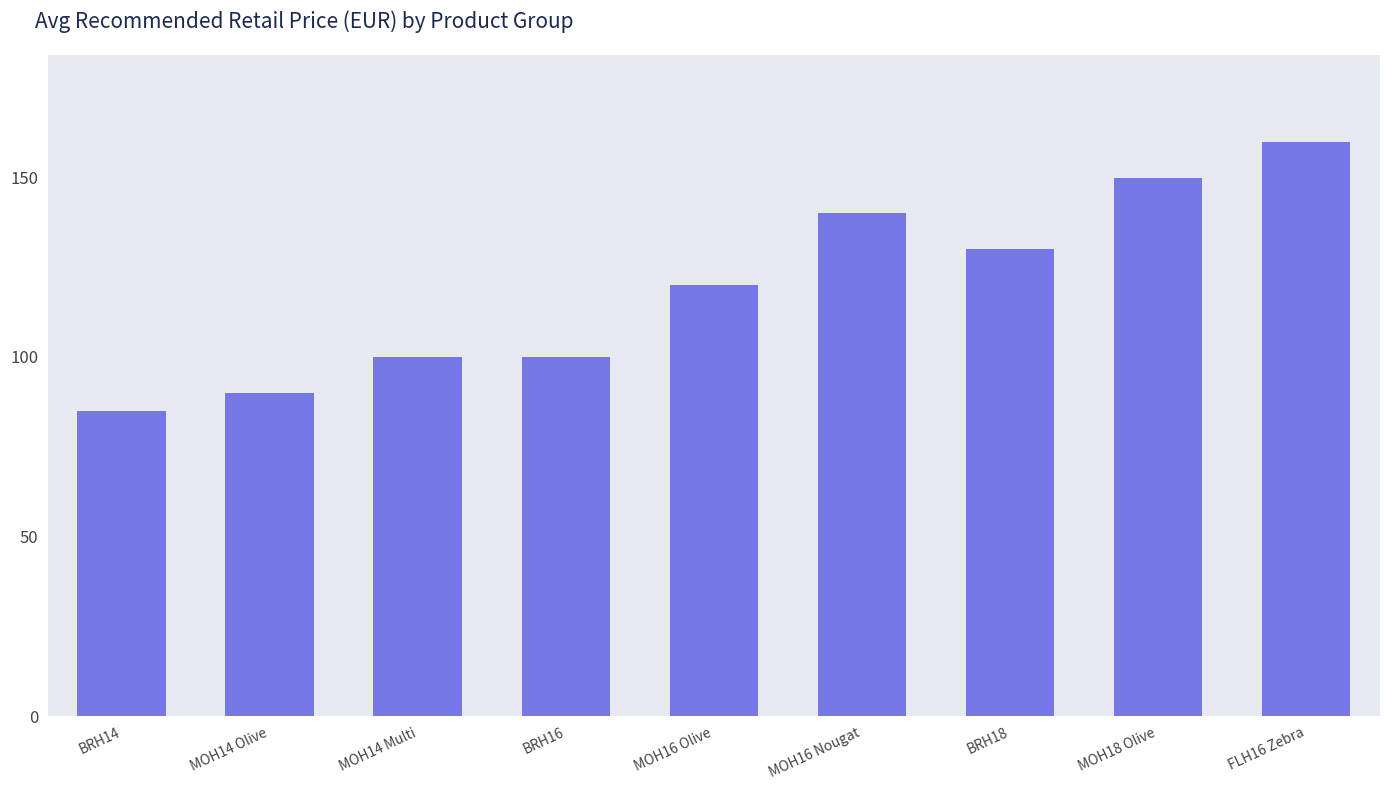

How many distinct data groups are displayed?

1